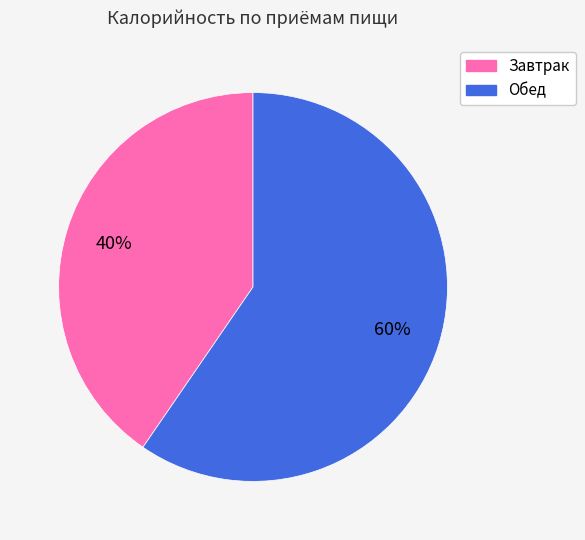

Rank the categories by value from highest to lowest.

Обед, Завтрак